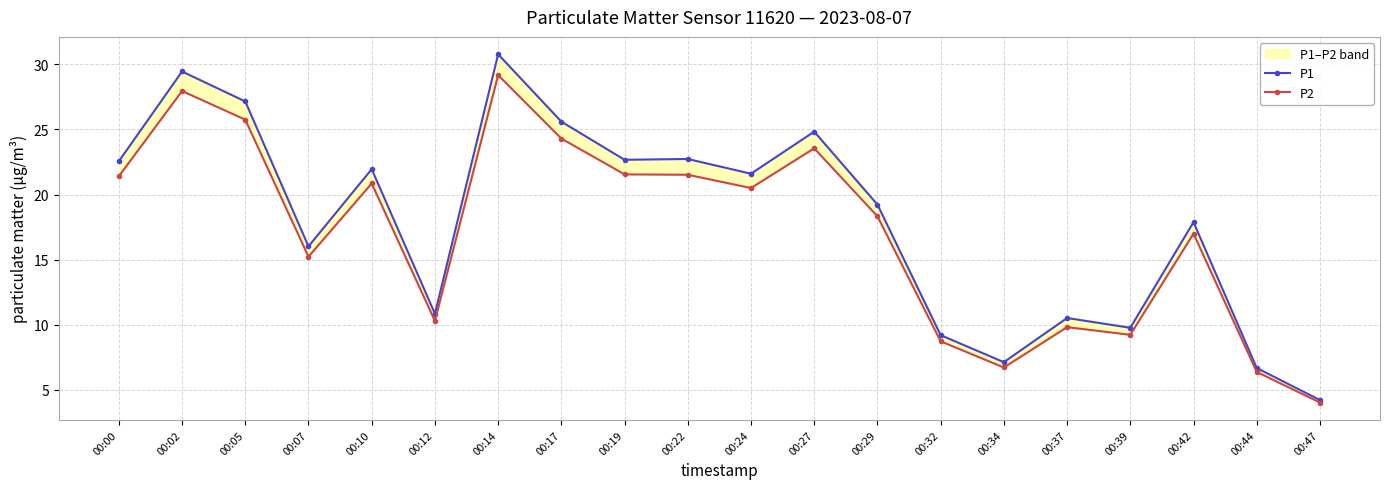

Rank the series by their maximum value, from highest to lowest.

P1, P2